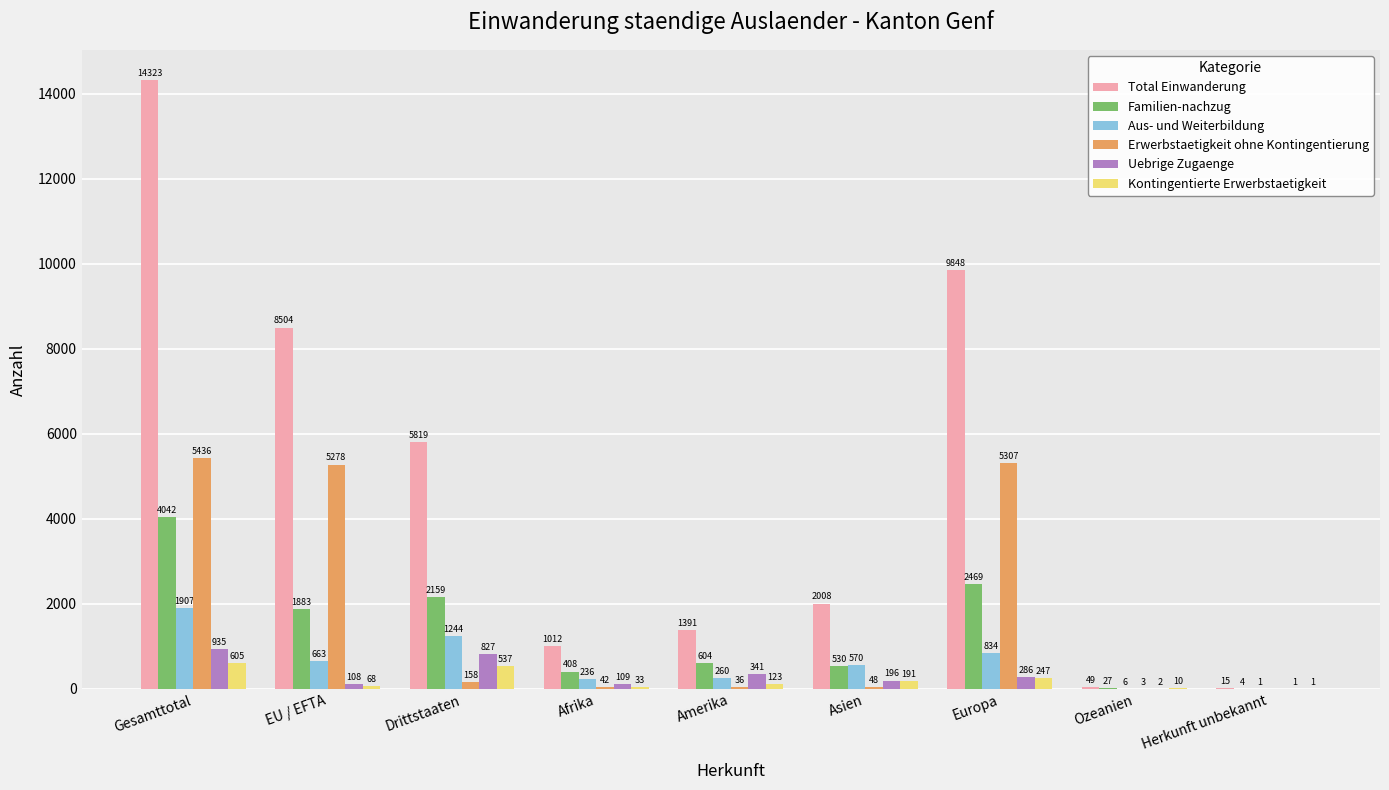

The value of Total Einwanderung at Asien is 2008. True or false?

True